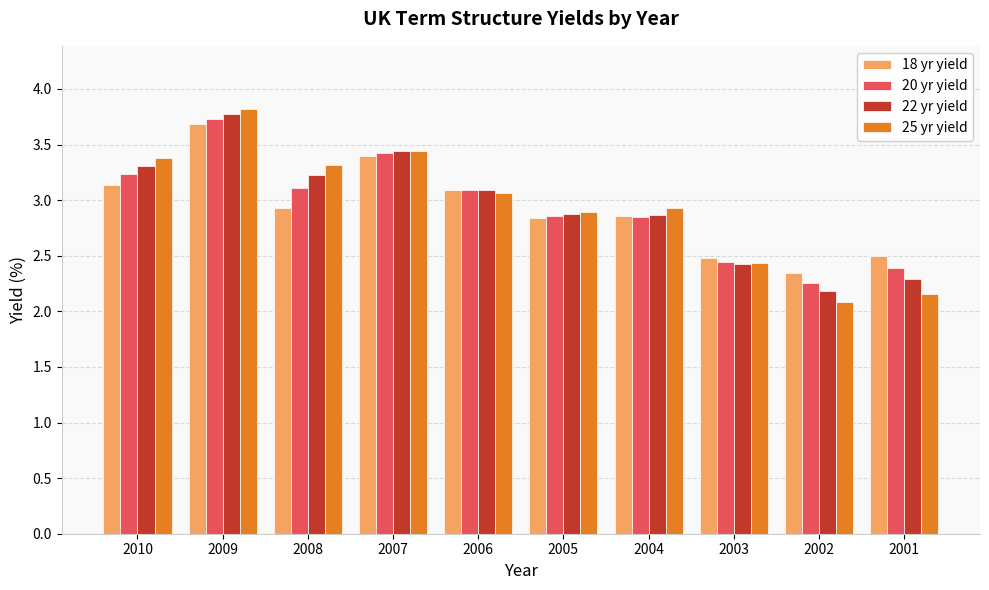

What is the sum of the 25 yr yield values at 2010 and 2002?

5.5